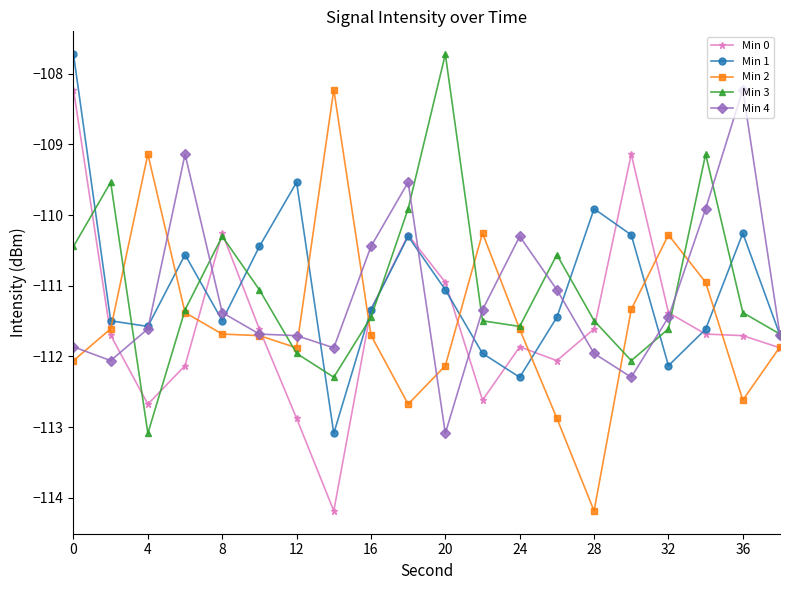

What is the value of the Min 2 point at the 5th from the left?

-111.7